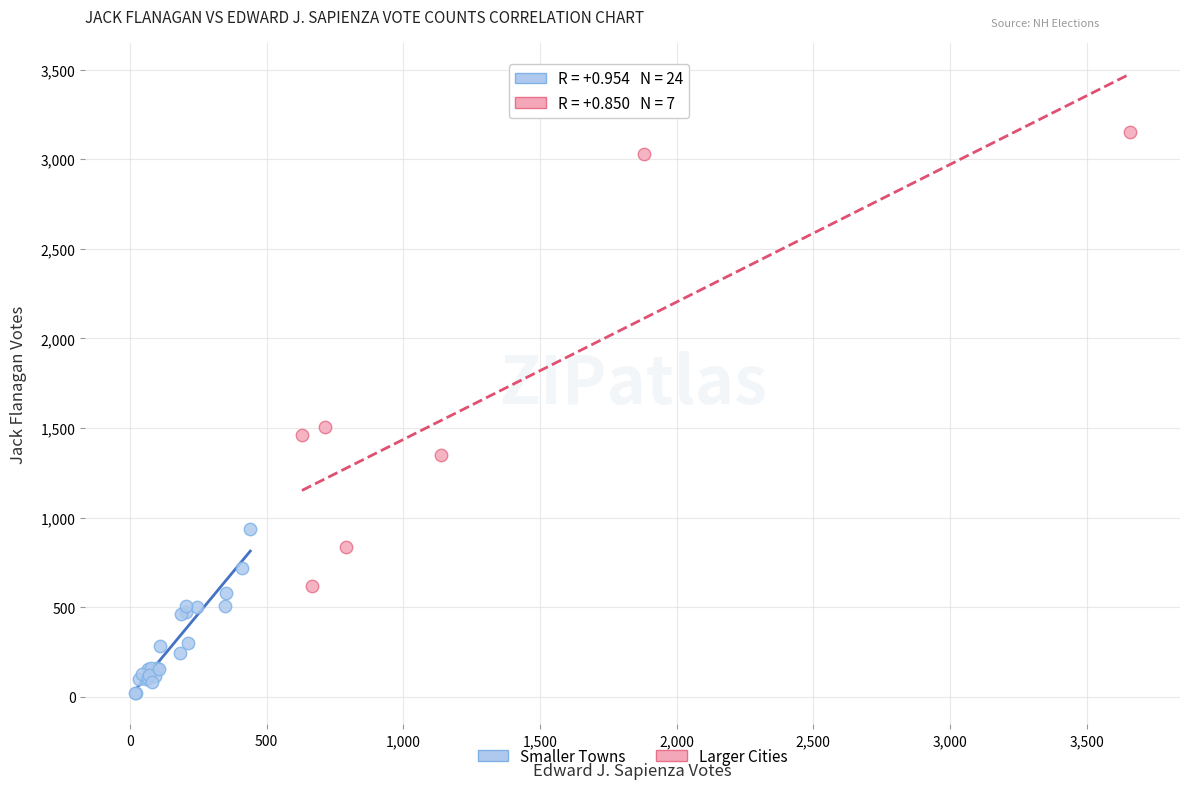

Which series has the largest Y range (max minus min)?

Larger Cities